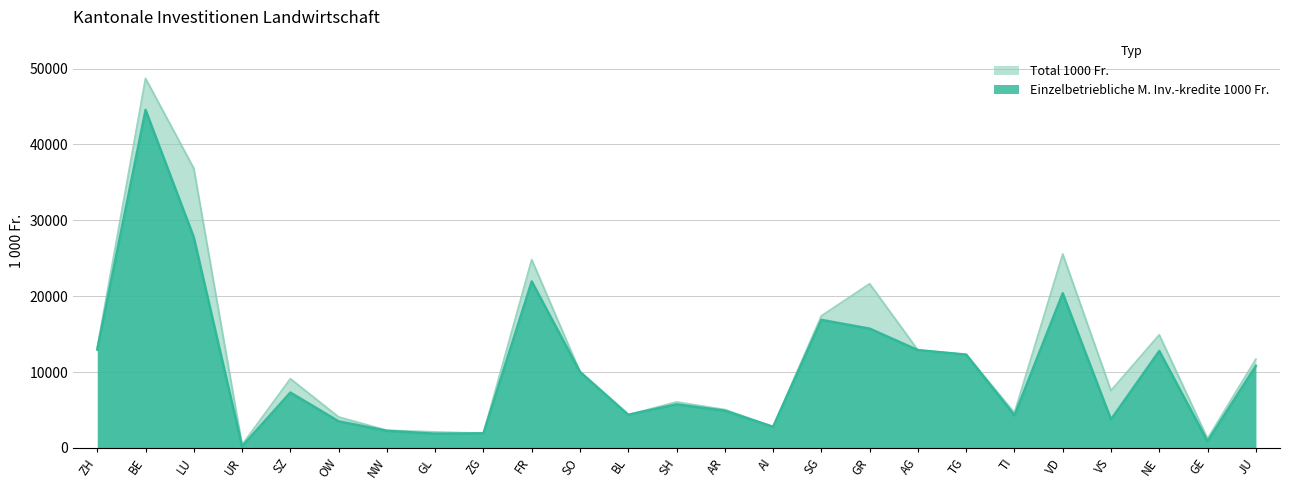

At which label does Einzelbetriebliche M. Investitionskredite 1000 Fr. reach its peak?

BE